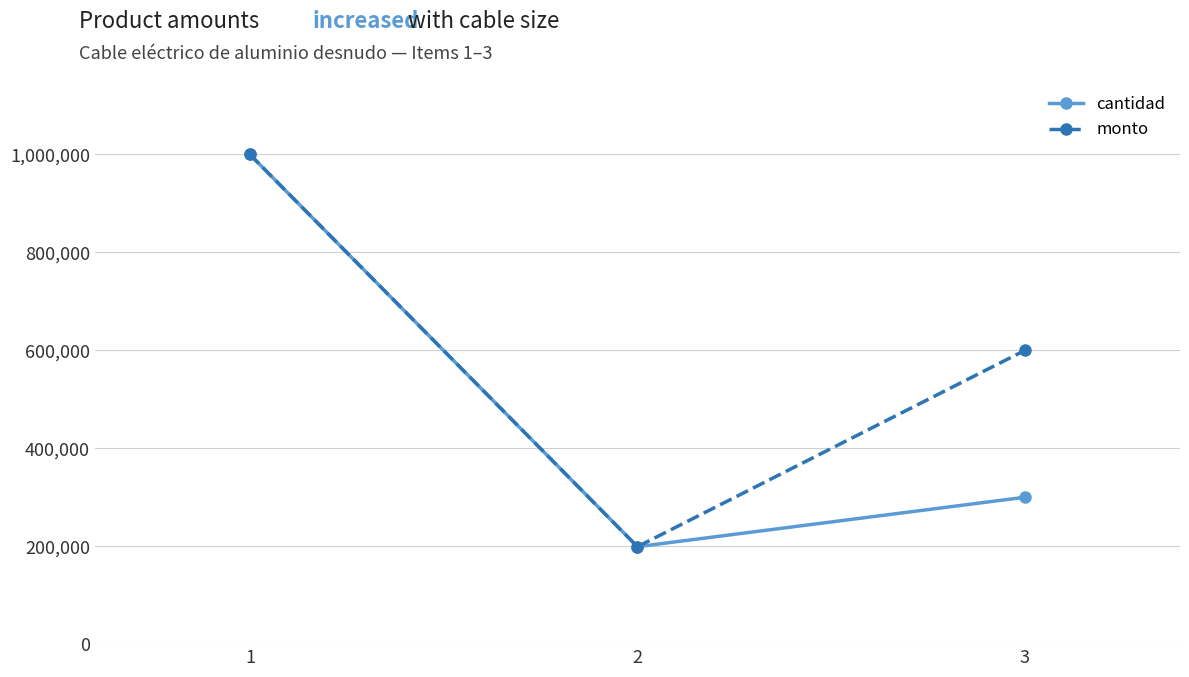

What is the difference between the highest and lowest values at 3?

300000